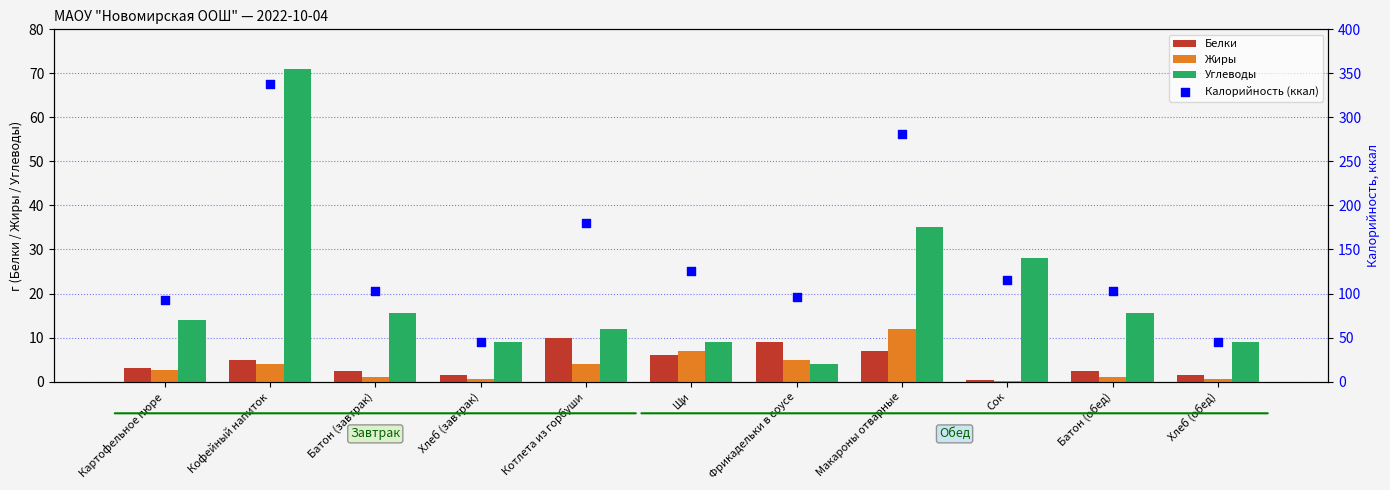

What are all the series names shown in the legend?

Белки, Жиры, Углеводы, Калорийность (ккал)